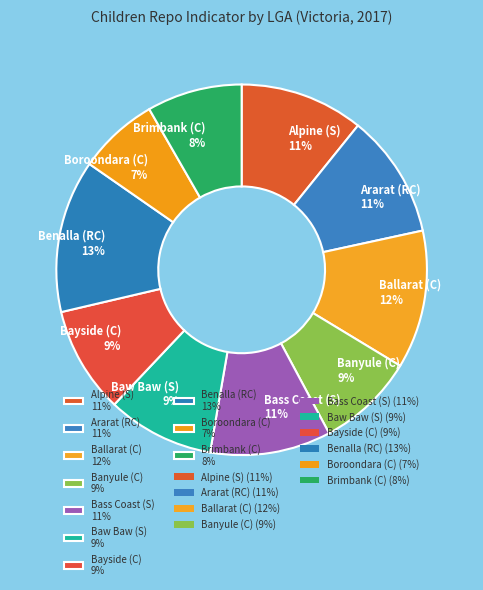

Count the number of slices in the pie.

10